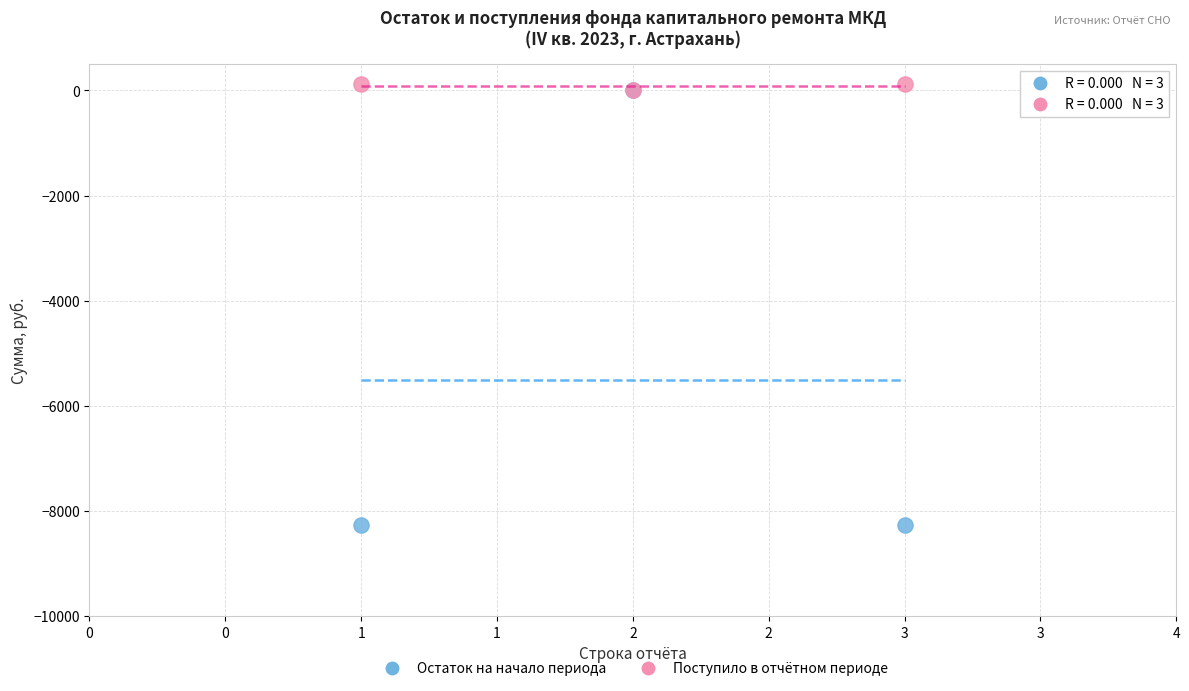

Which series reaches the minimum Y coordinate?

Остаток на начало периода